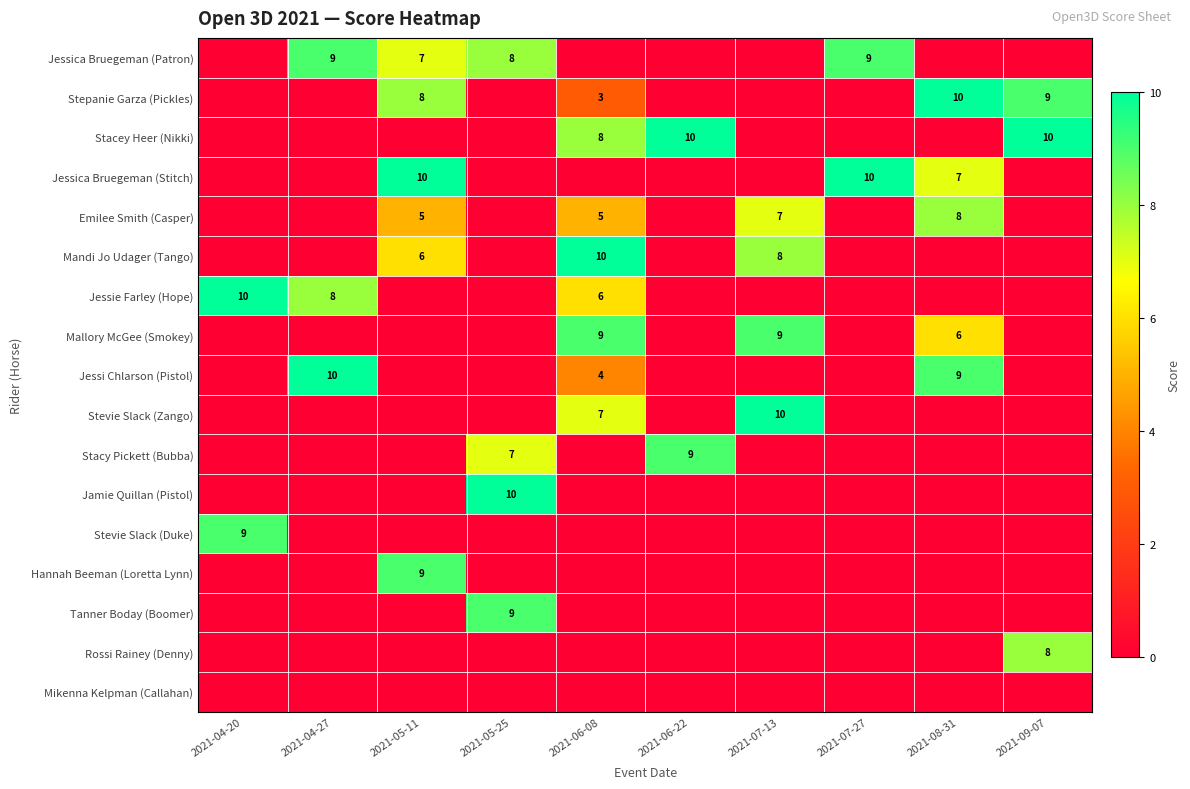

How many categories are shown in the chart?

10